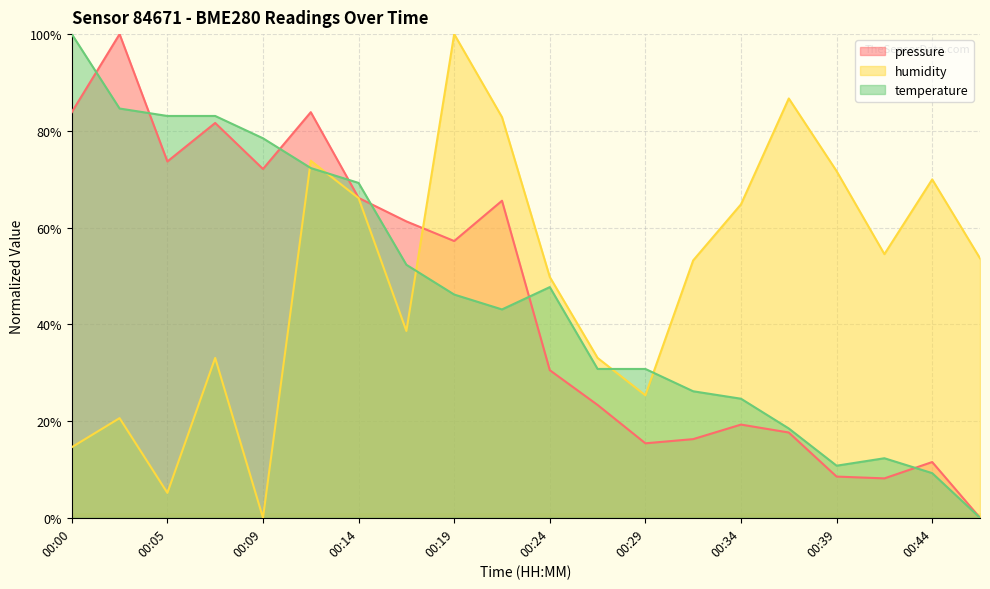

Between 00:02 and 00:17, which series saw the biggest shift?

pressure